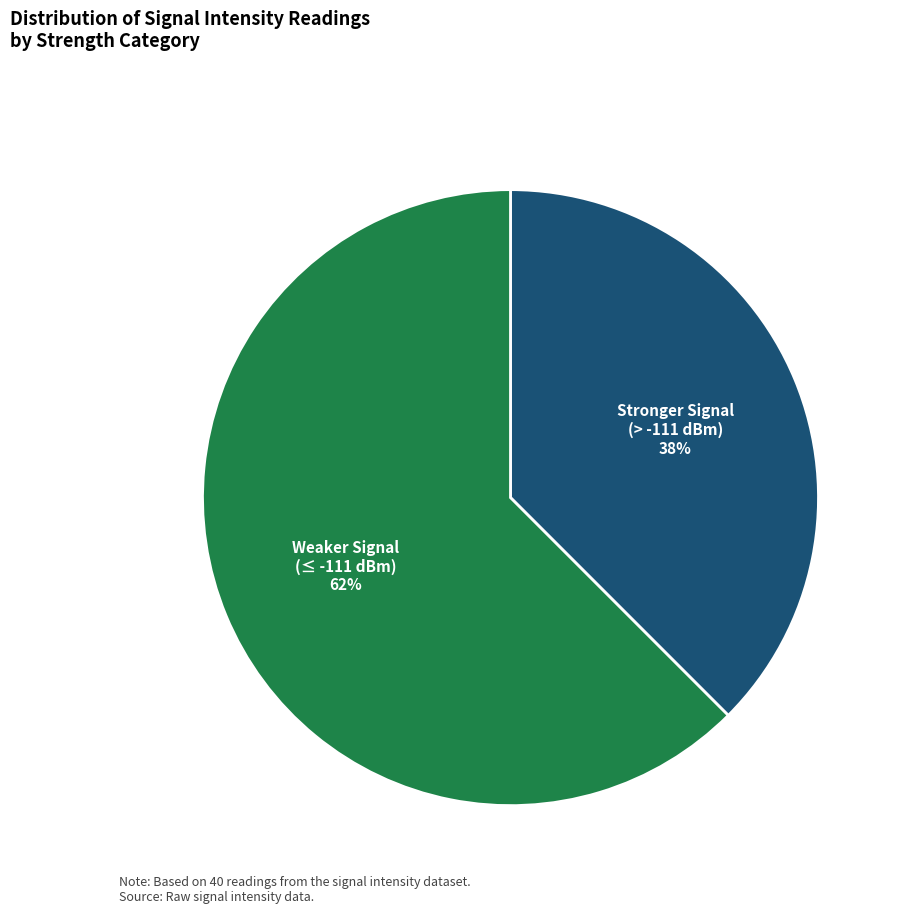

Is there a majority slice in this chart?

Yes